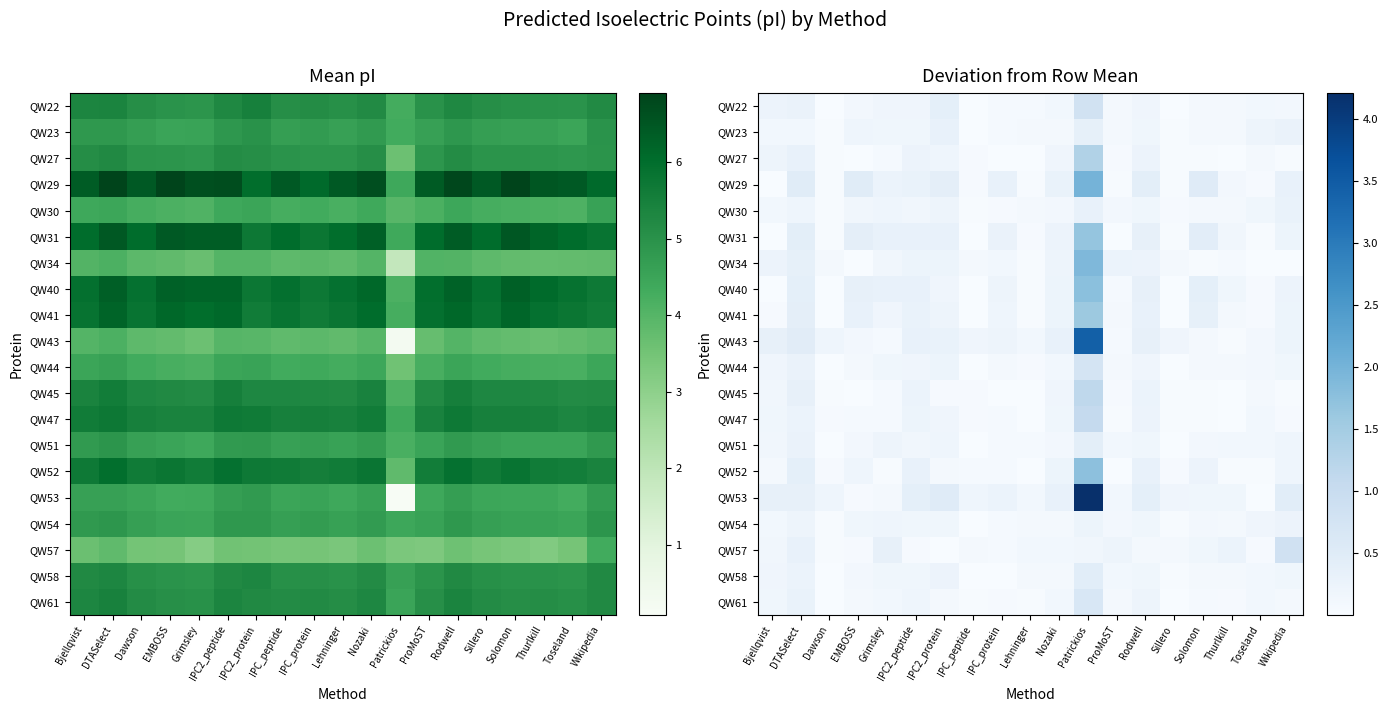

At how many categories does at least one series exceed 1?

1